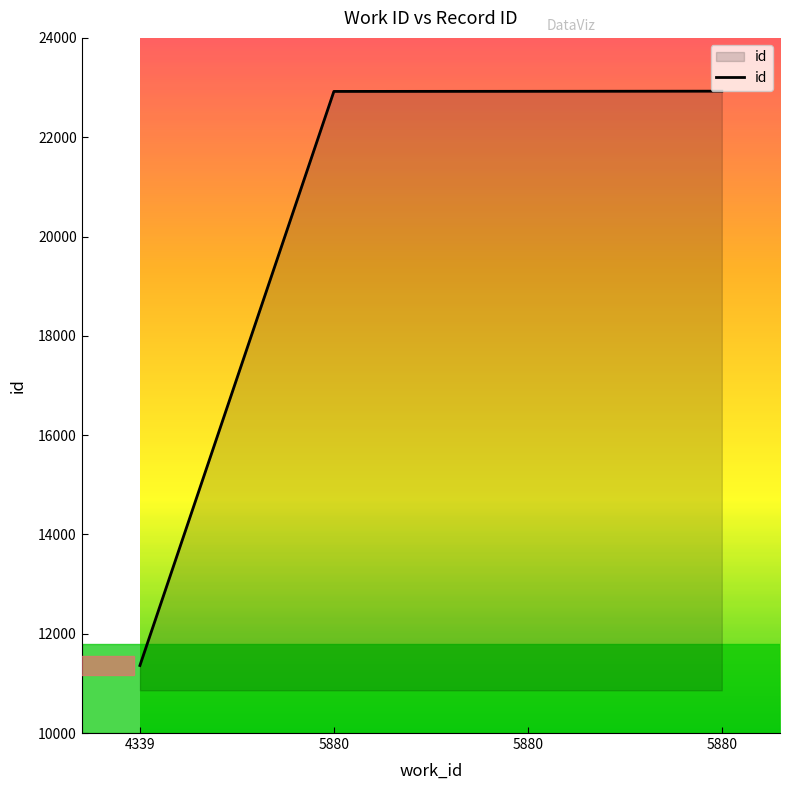

Reading left to right, extract all data points from this chart.

4339=11360	5880=22922	5880=22924	5880=22927